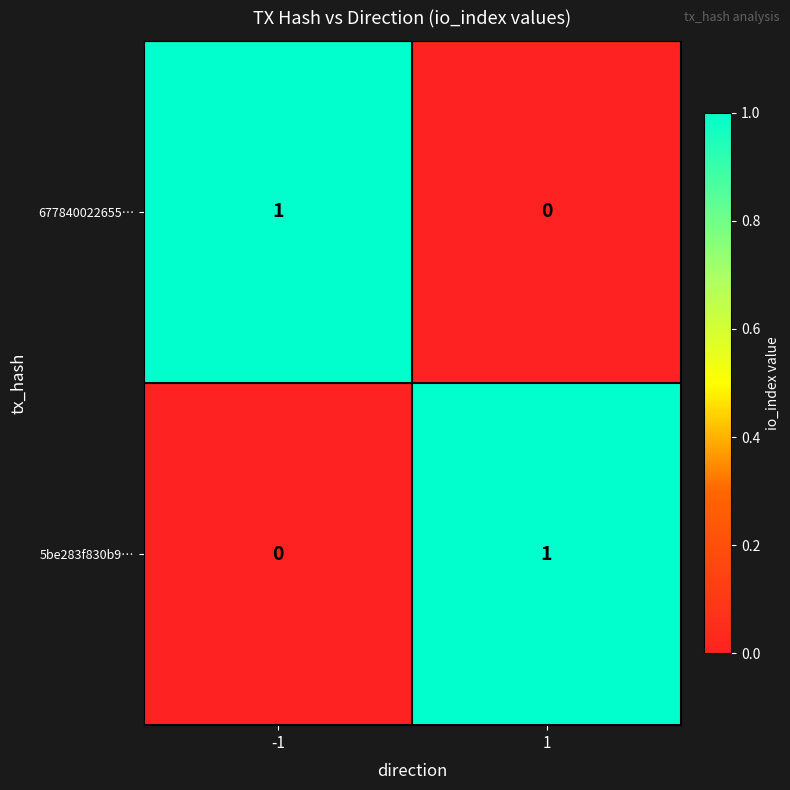

Rank the series at -1 from lowest to highest value.

5be283f830b9…, 677840022655…